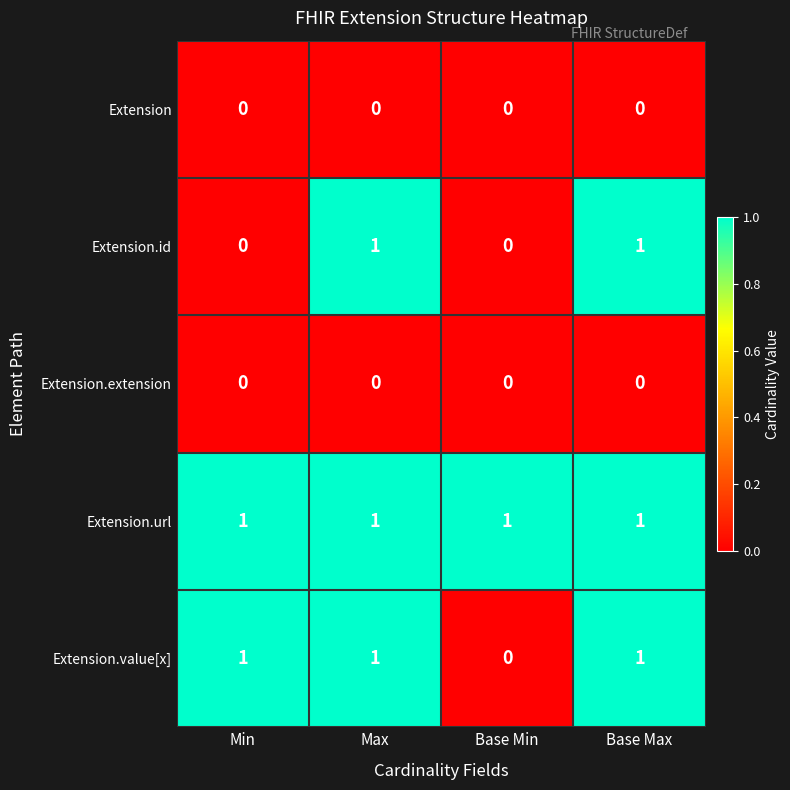

What is the difference between the highest and lowest values at Base Max?

1